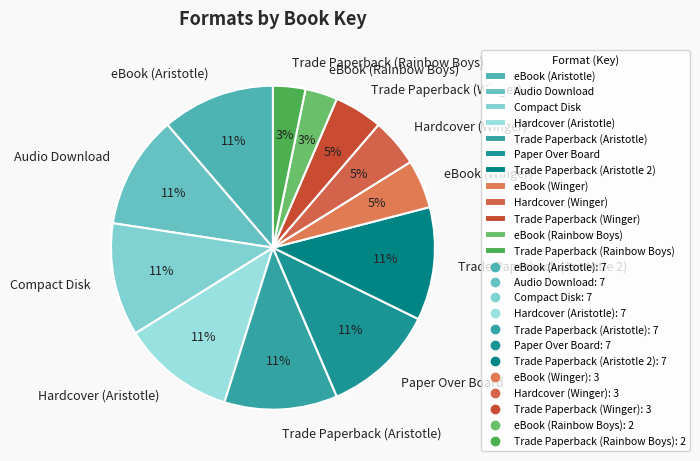

To the nearest percent, what is the combined percentage of eBook (Winger) and Hardcover (Winger)?

10%